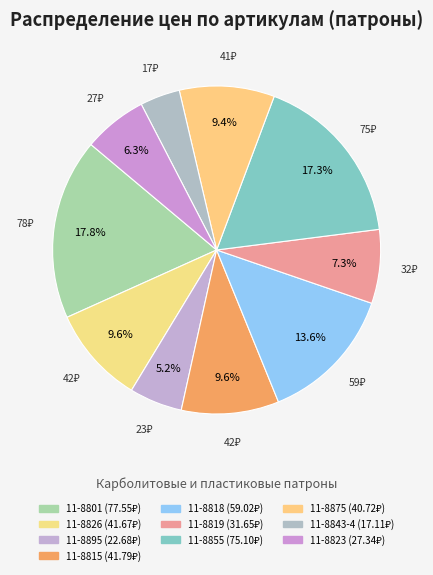

To the nearest percent, what percentage of the pie is 11-8855?

17%